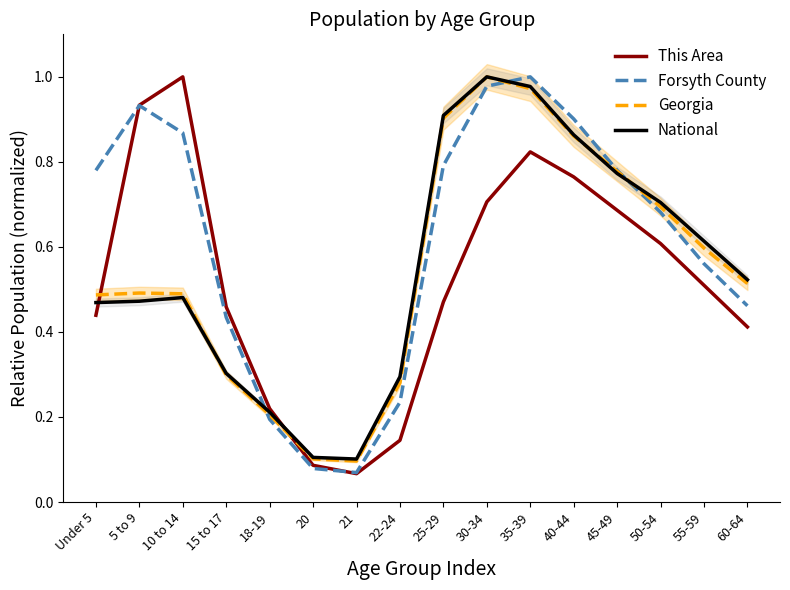

At which label does This Area reach its minimum?

21